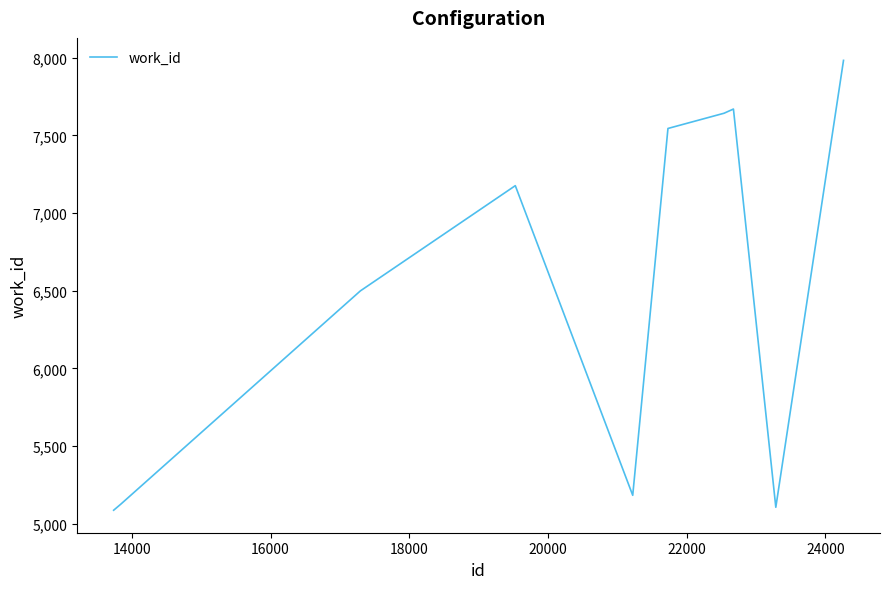

What is the maximum value shown in the chart?

7982